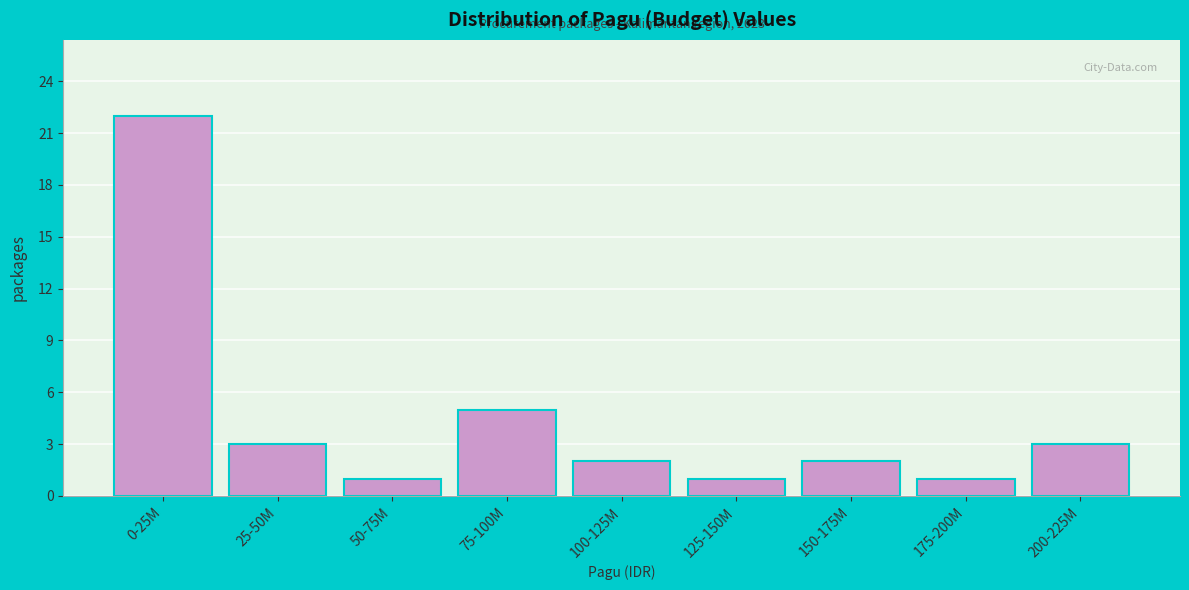

Reading right to left, what are all the values shown in this chart?

200-225M=3	175-200M=1	150-175M=2	125-150M=1	100-125M=2	75-100M=5	50-75M=1	25-50M=3	0-25M=22